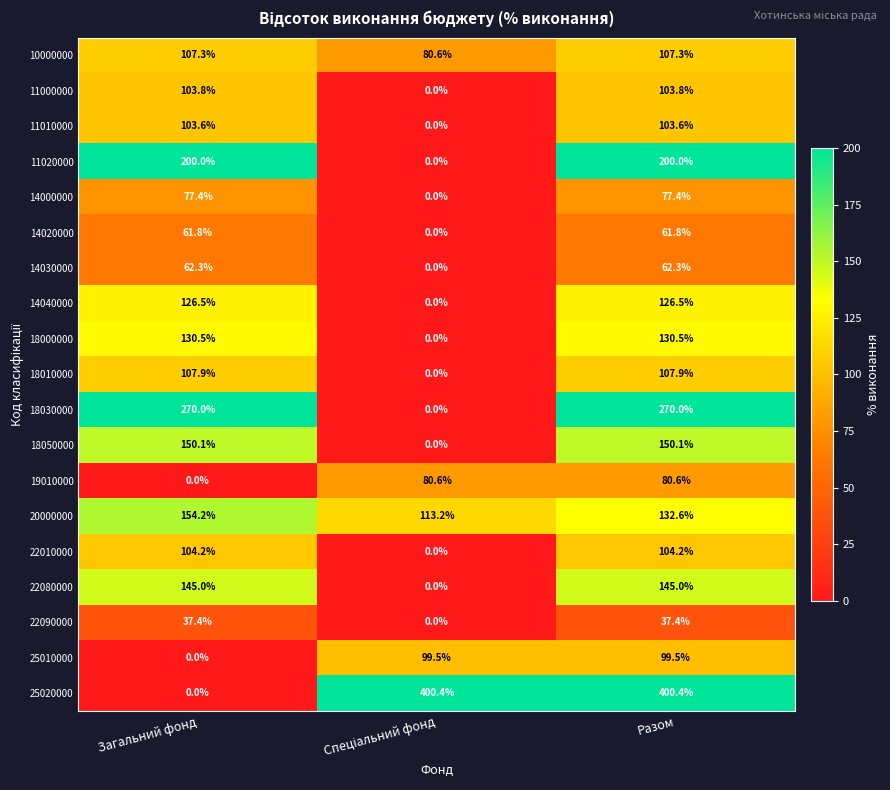

What value does the 22080000 series have at Разом?

145.0